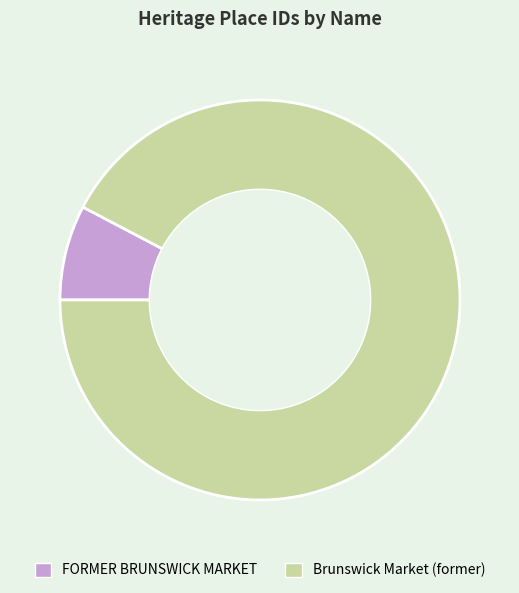

Count the number of slices in the pie.

2